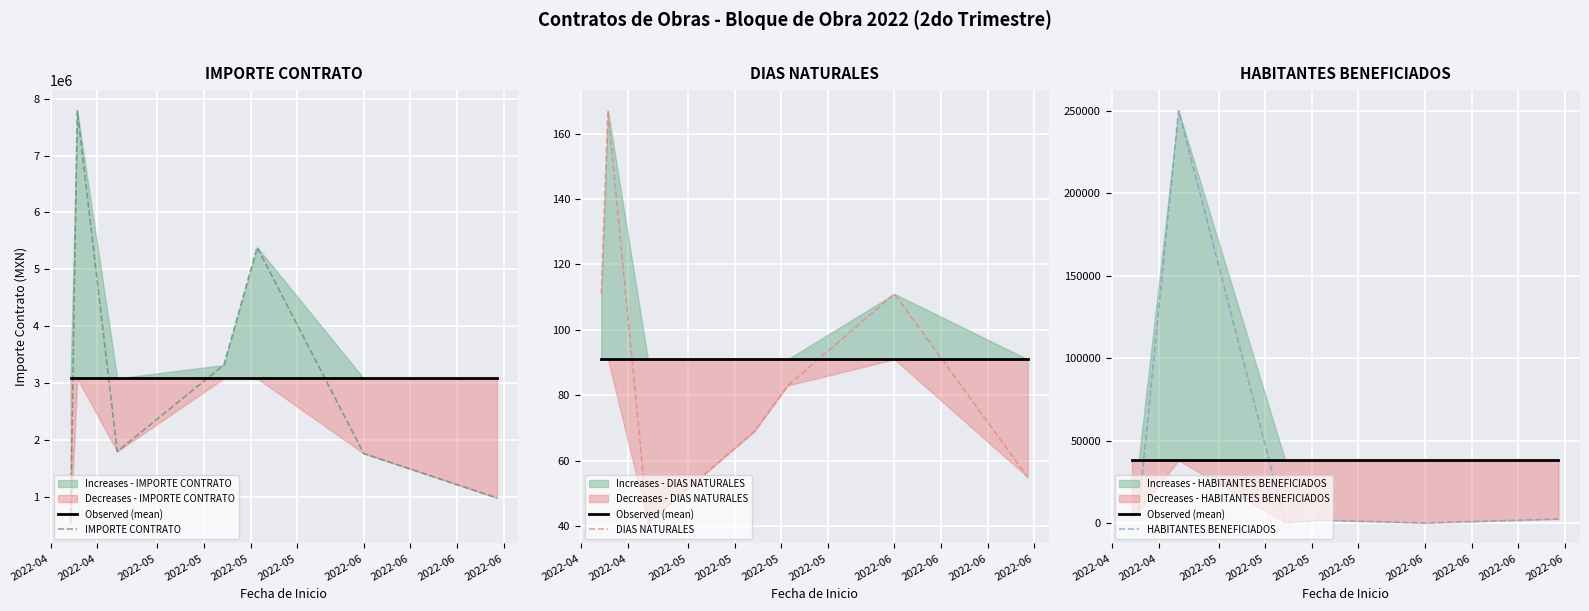

At how many categories does at least one series exceed 411061?

7